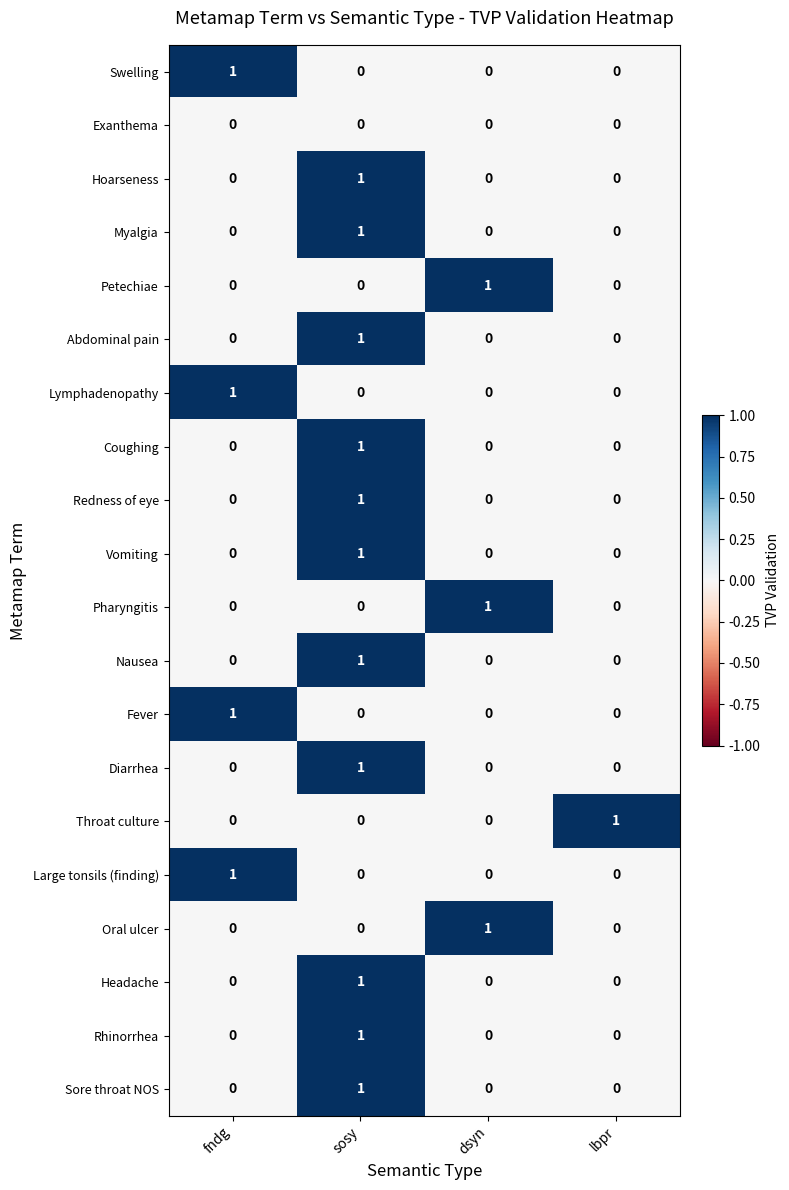

What is the spread (max minus min) of values at fndg?

1